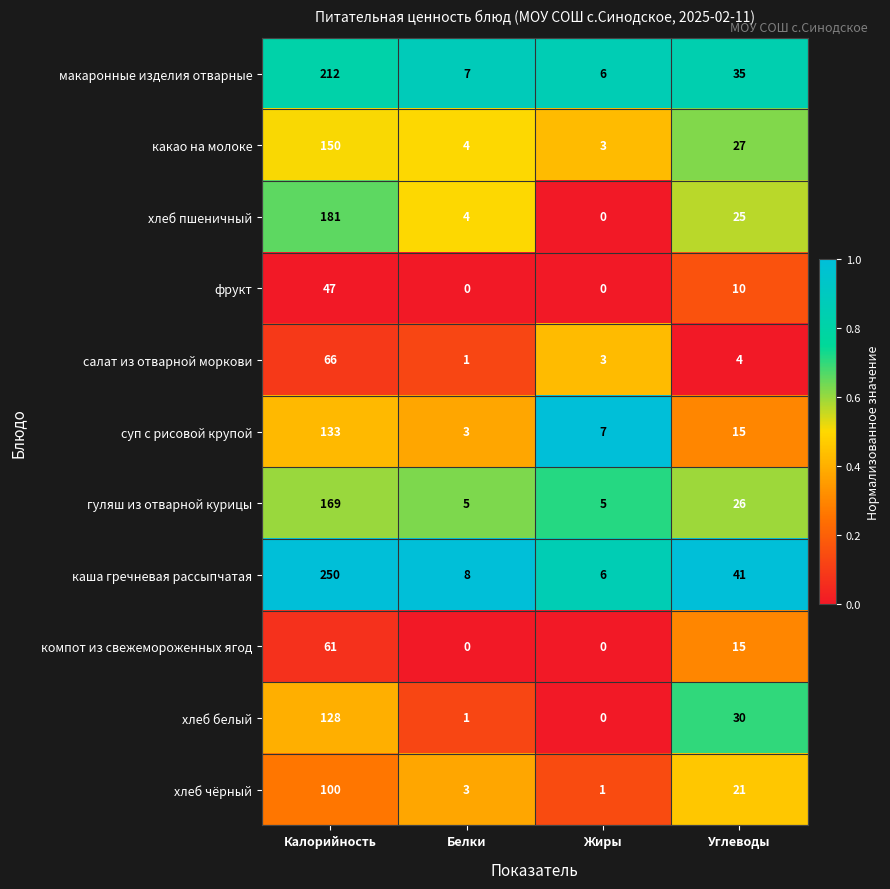

Which series has the largest total across all categories?

каша гречневая рассыпчатая